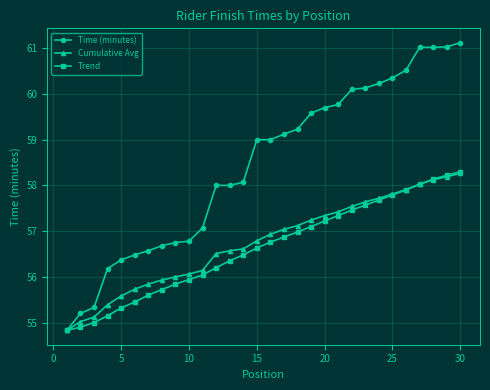

What is the value of the Time (minutes) point at the 24th from the left?

60.2